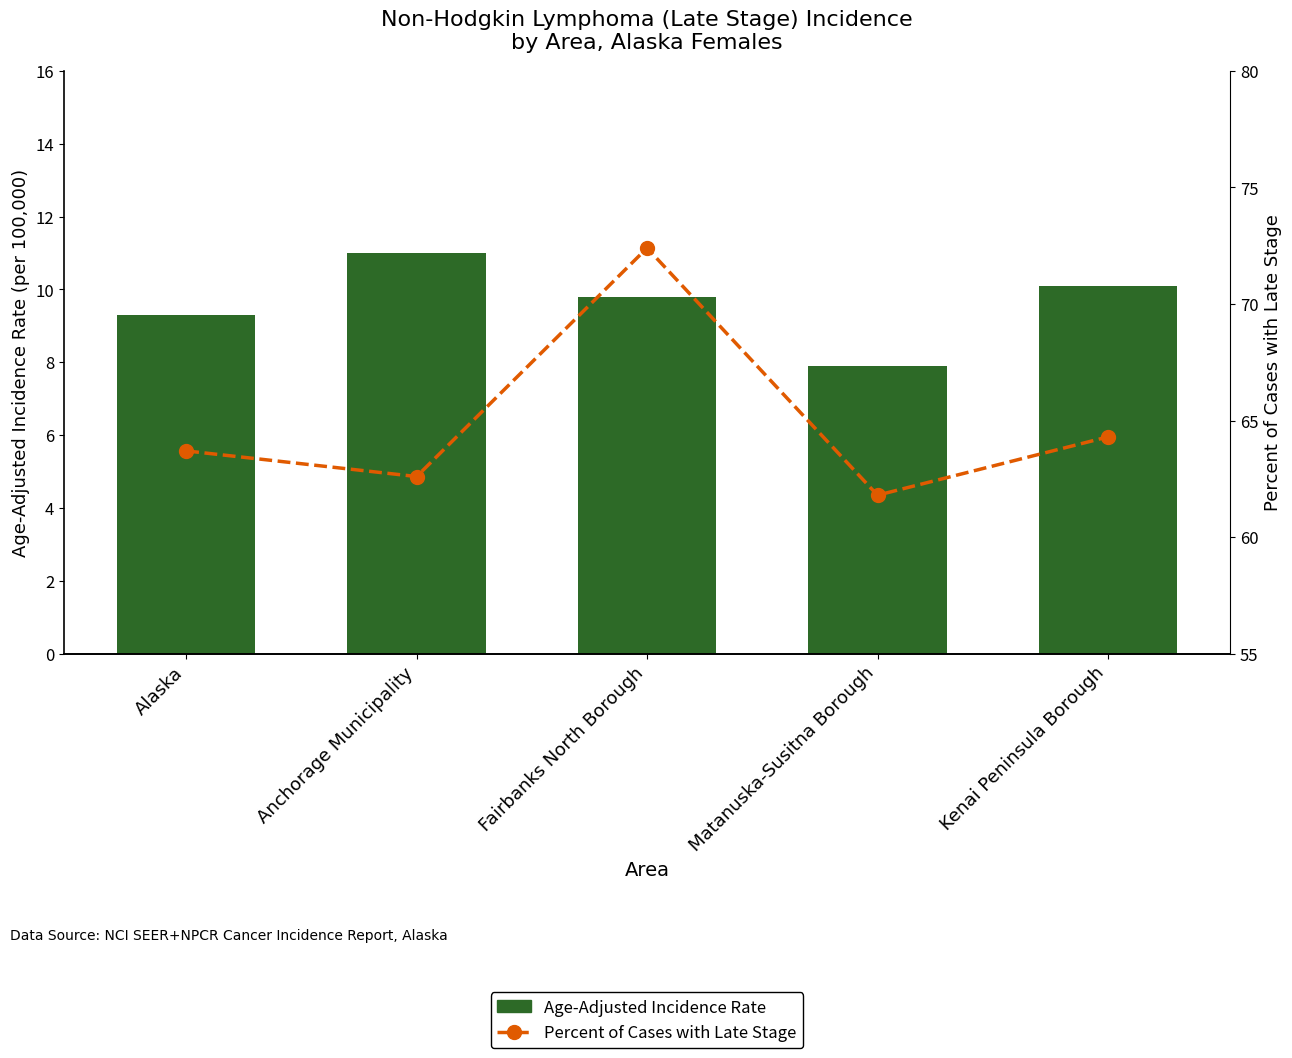

Reading left to right, extract all data points from this chart.

Age-Adjusted Incidence Rate: 9.3	11.0	9.8	7.9	10.1
Percent of Cases with Late Stage: 63.7	62.6	72.4	61.8	64.3